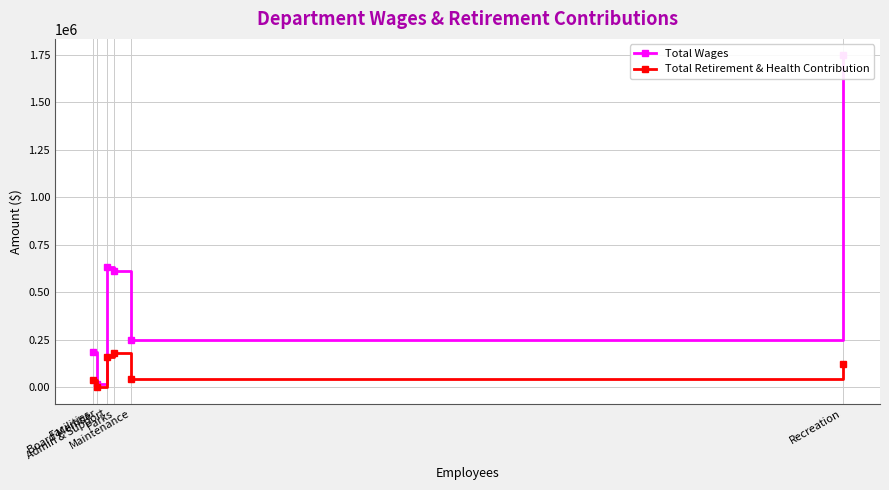

Which series has the largest total across all categories?

Total Wages